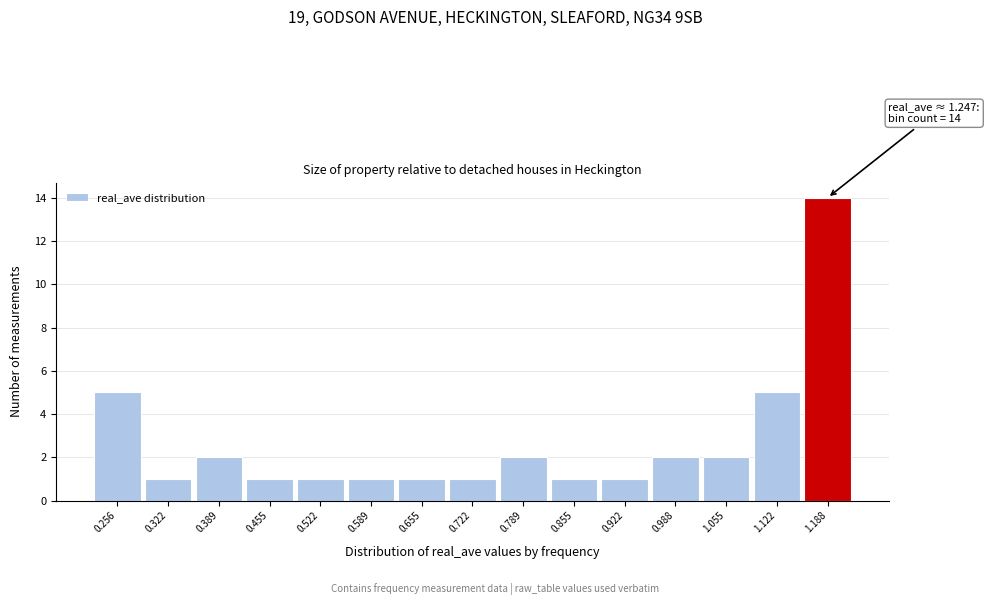

Reading left to right, what are all the values shown in this chart?

5	1	2	1	1	1	1	1	2	1	1	2	2	5	14